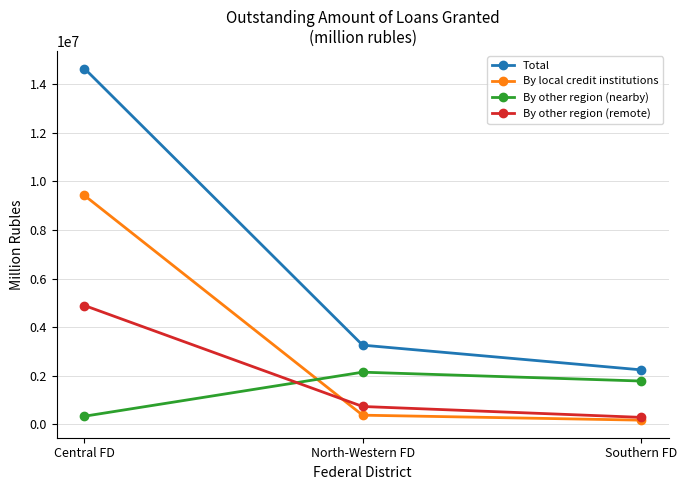

Which label corresponds to the largest value in the chart?

Central FD